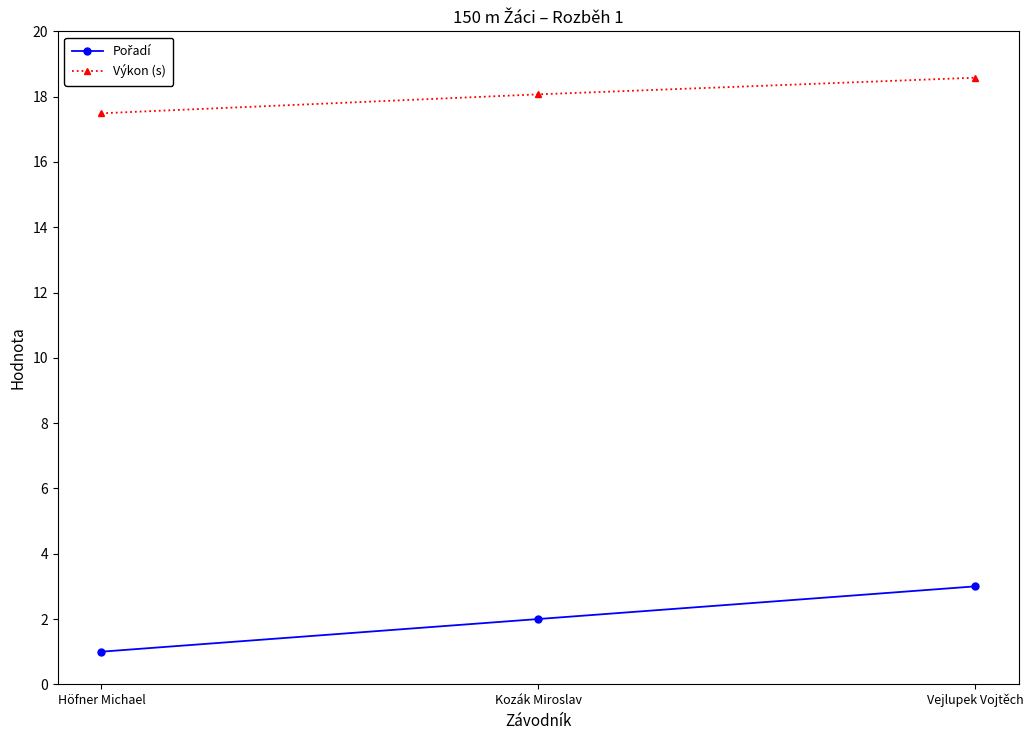

The value of Výkon (s) at Vejlupek Vojtěch is 18.6. True or false?

True